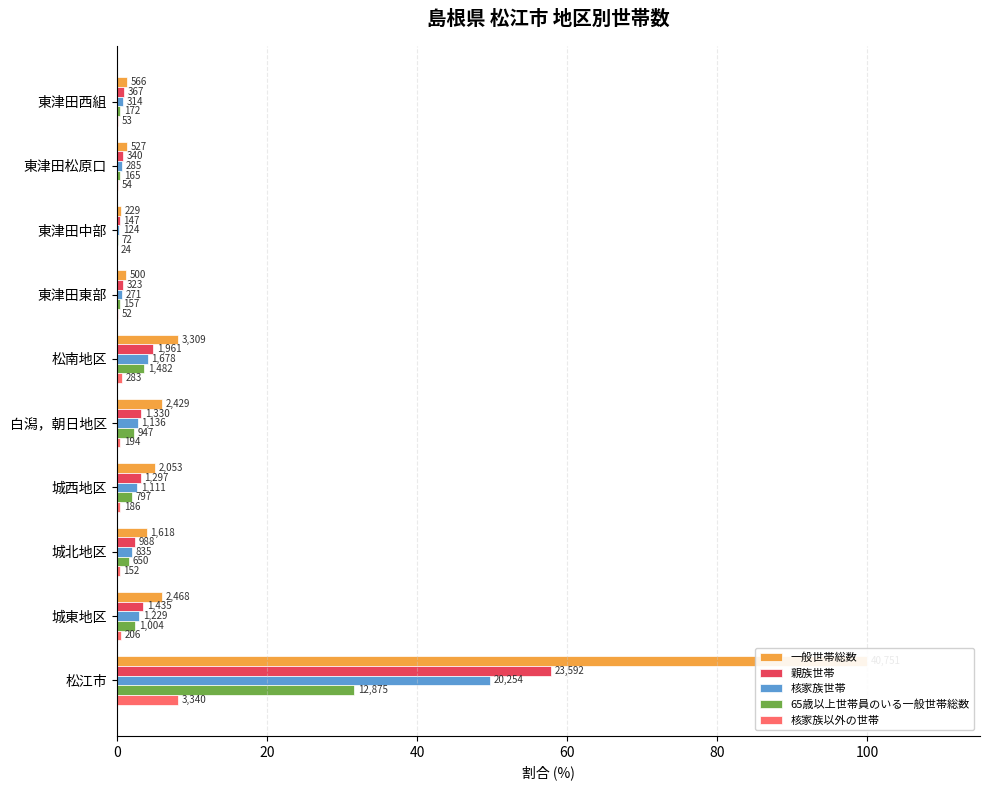

What are all the series names shown in the legend?

一般世帯総数, 親族世帯, 核家族世帯, 65歳以上世帯員のいる一般世帯総数, 核家族以外の世帯